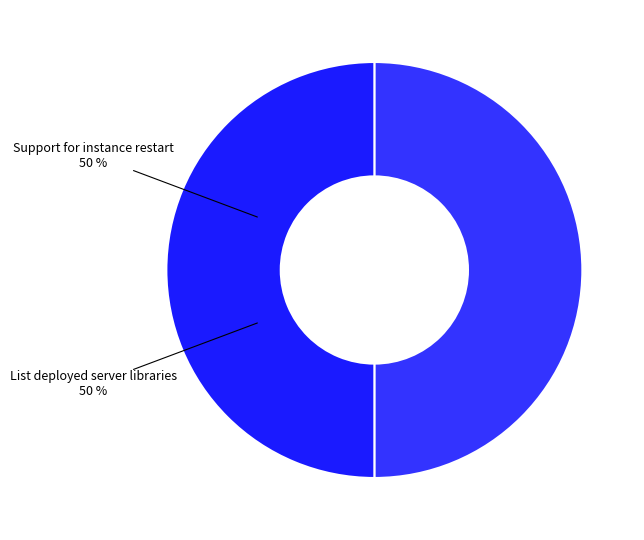

To the nearest percent, what portion does List deployed server libraries represent?

50%